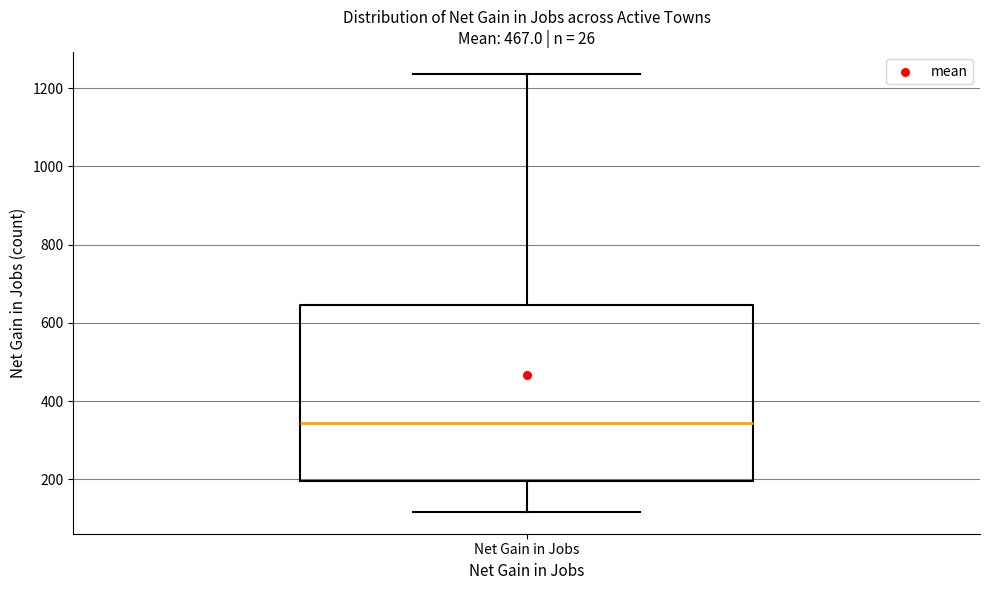

Transcribe this box plot: give where the median line is, the range the box spans, and where the two whiskers end, as read against the y-axis. The values are not printed on the chart, so give them approximately, as read against the axis.

median 340, box 200 to 640, whiskers 120 to 1240